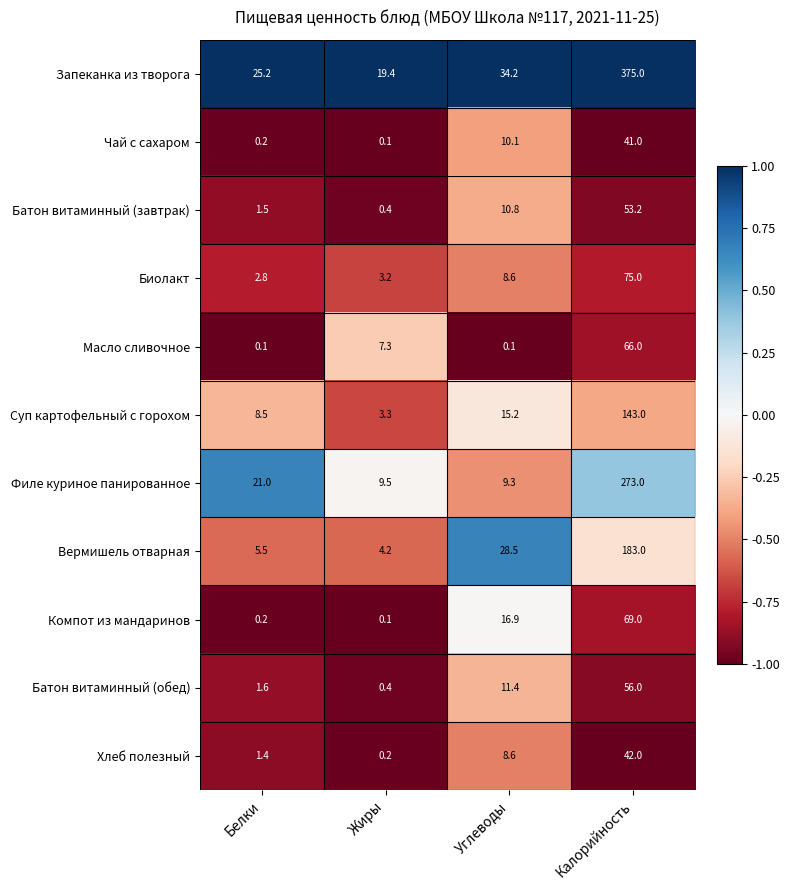

Which series has the largest range (max minus min)?

Запеканка из творога